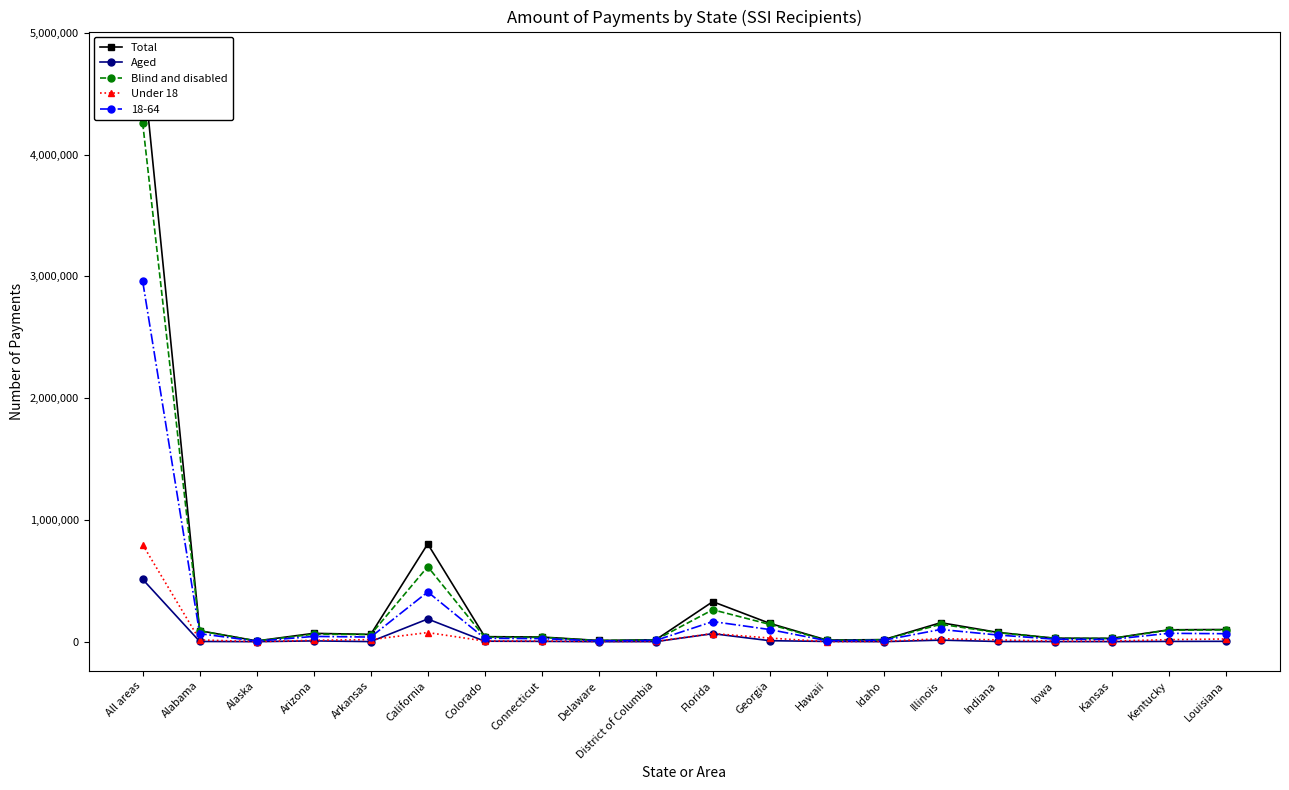

True or false: Total has a value of 38745 at Connecticut.

True